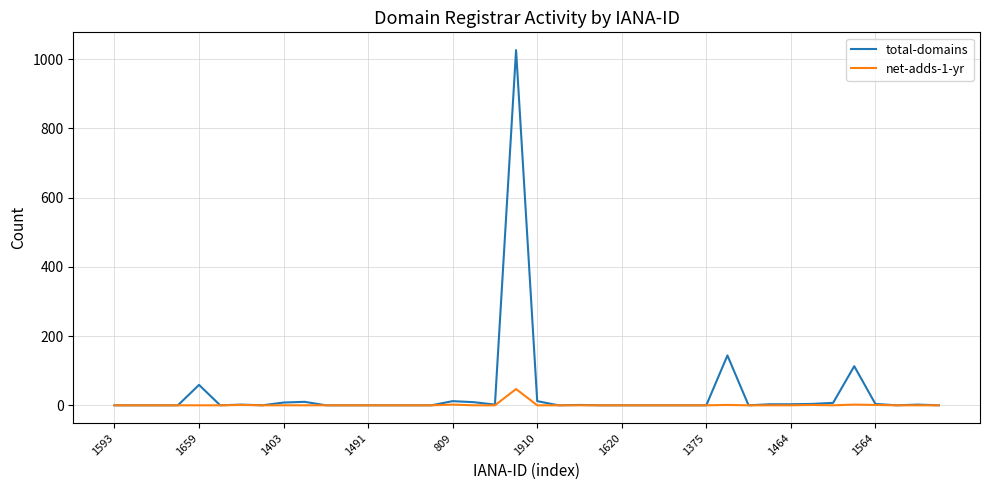

Which series has the widest spread of values?

total-domains